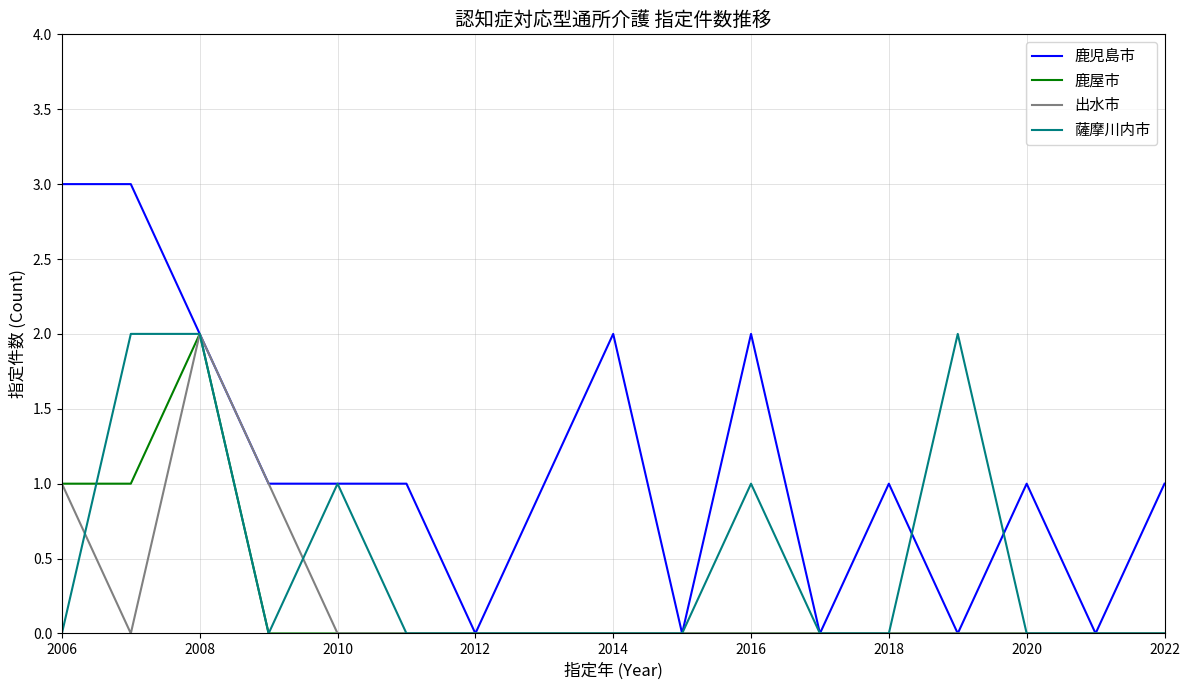

Which series has the largest total across all categories?

鹿児島市